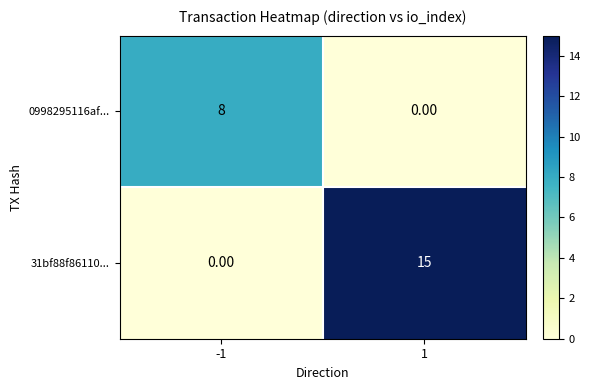

Which series changed the most between -1 and 1?

31bf88f86110...